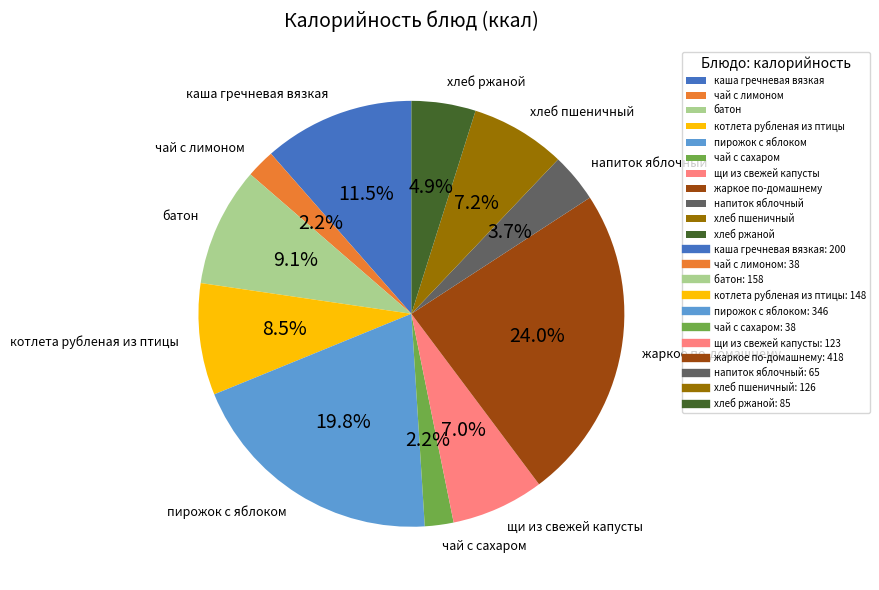

Count the number of slices in the pie.

11